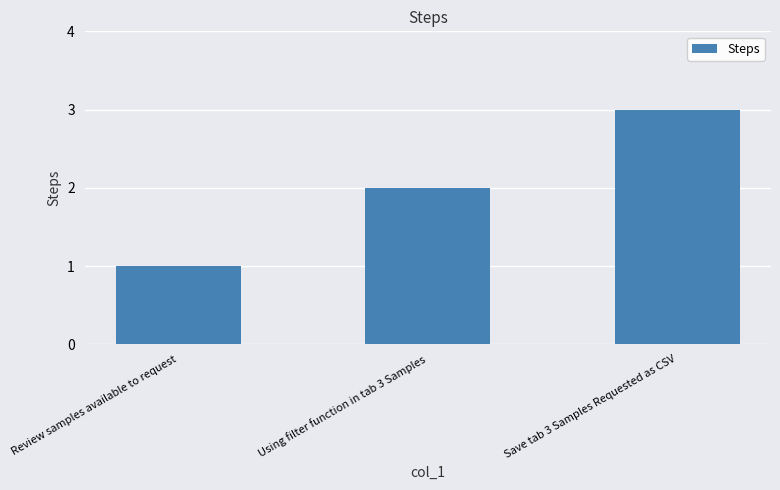

True or false: the data shows 2 at Using filter function in tab 3 Samples.

True